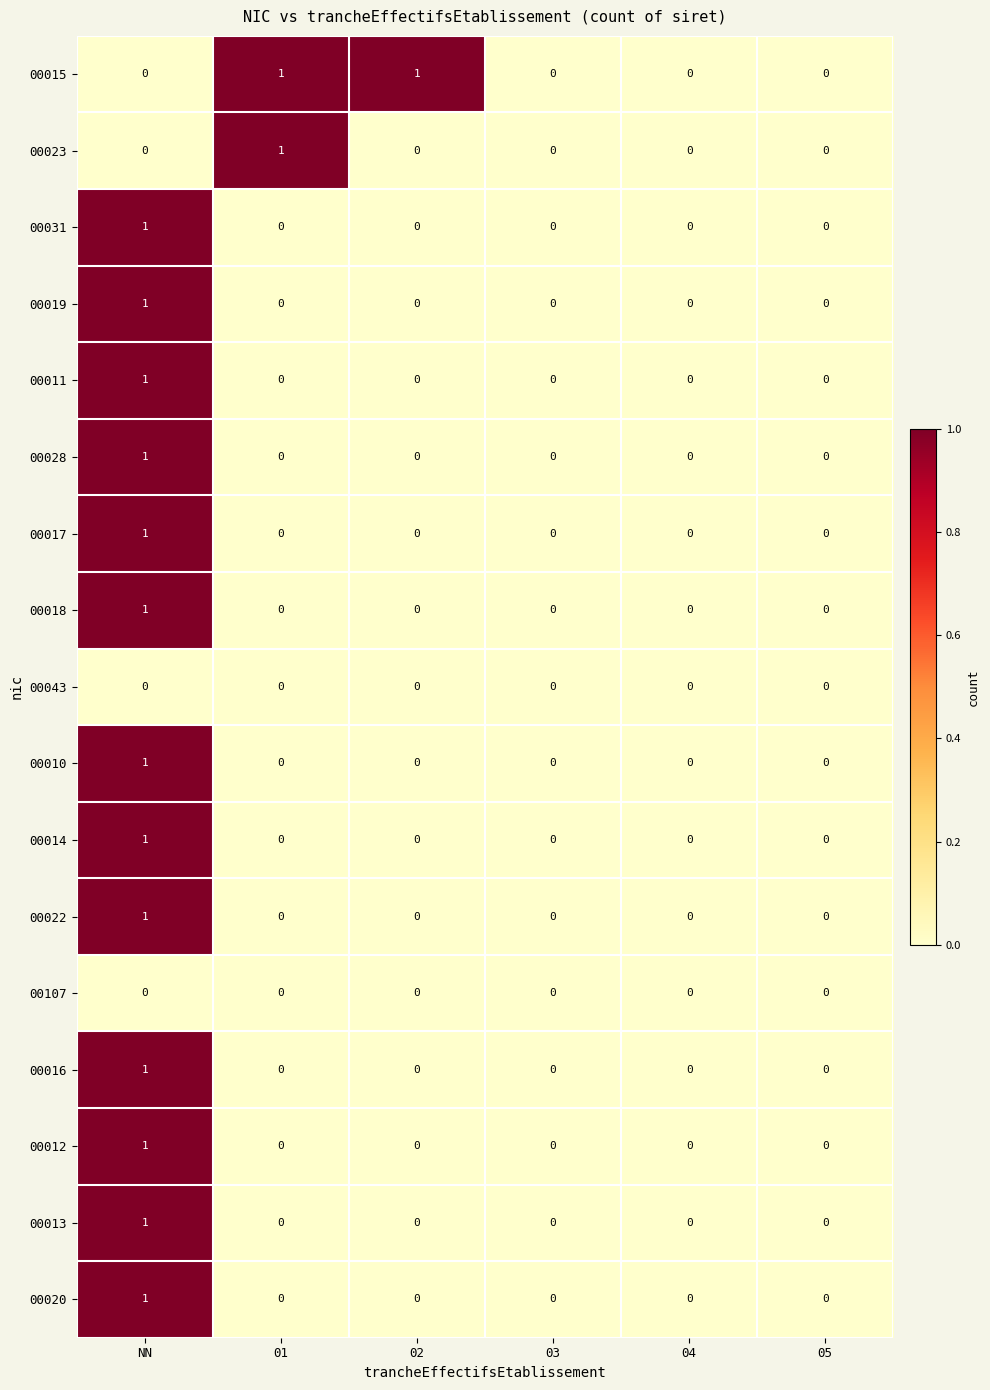

What is the maximum value shown in the chart?

1